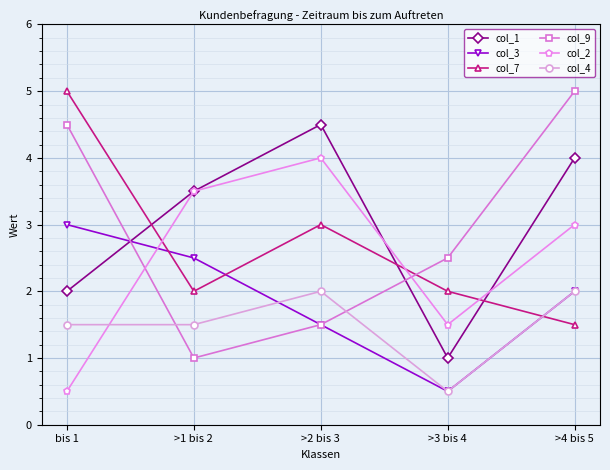

What is the label of the 5th point from the right?

bis 1